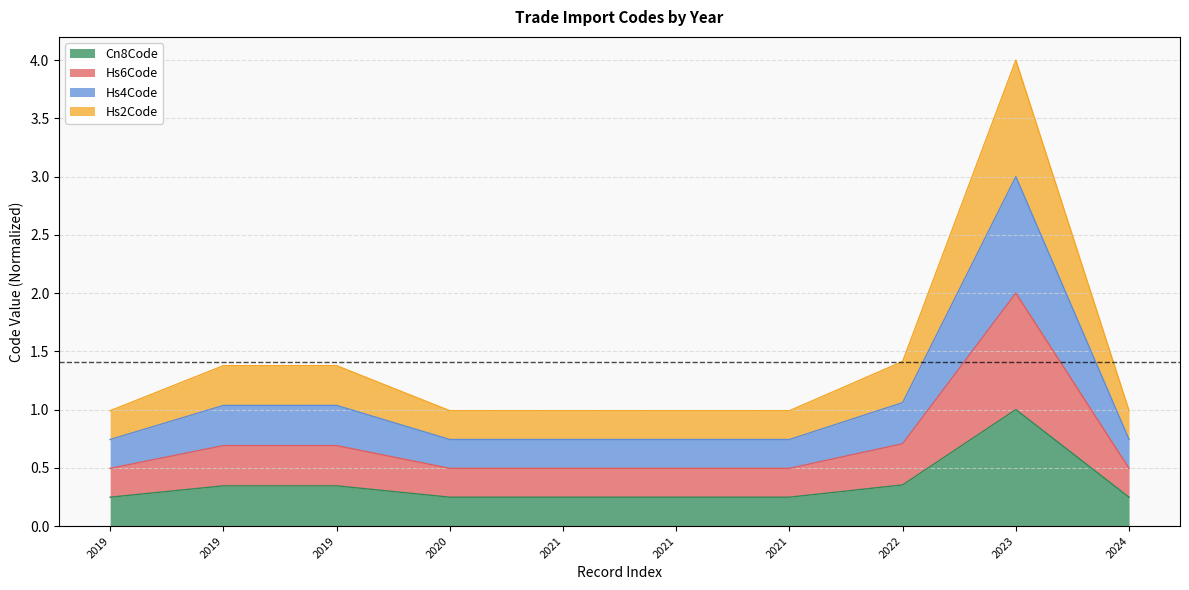

Which series has the largest range (max minus min)?

Hs2Code